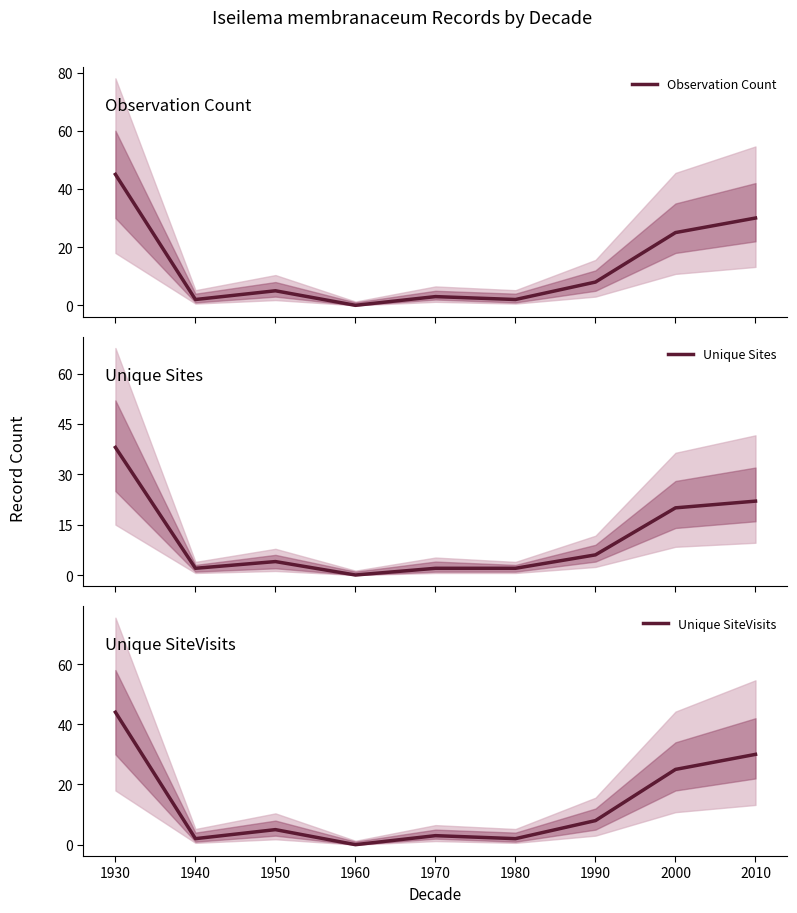

True or false: Unique Sites and Unique SiteVisits cross at least once.

False